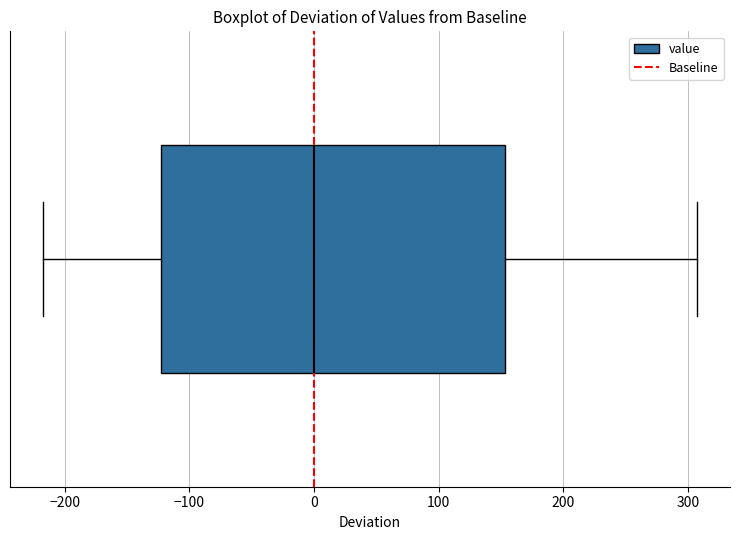

Where does the right whisker of the box end on the x-axis? The values are not printed on the chart, so give them approximately, as read against the axis.

310